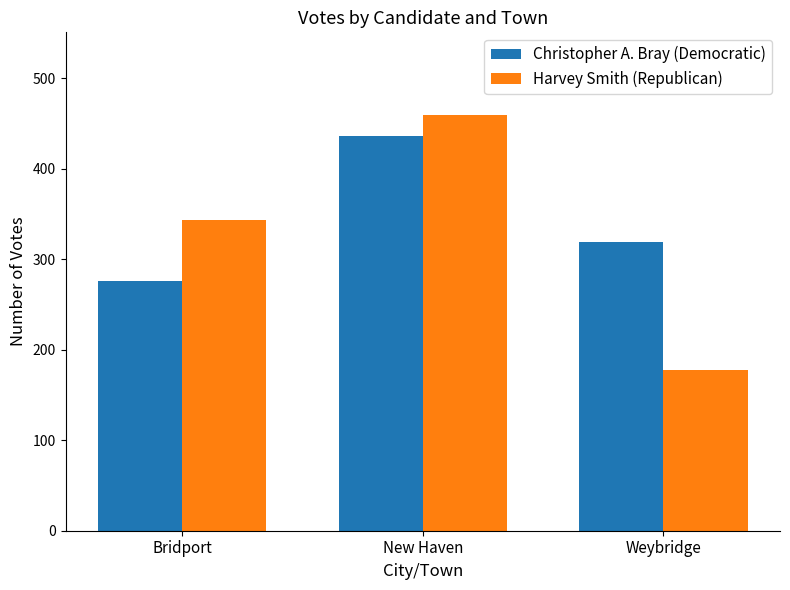

Rank the series by their maximum value, from highest to lowest.

Harvey Smith (Republican), Christopher A. Bray (Democratic)